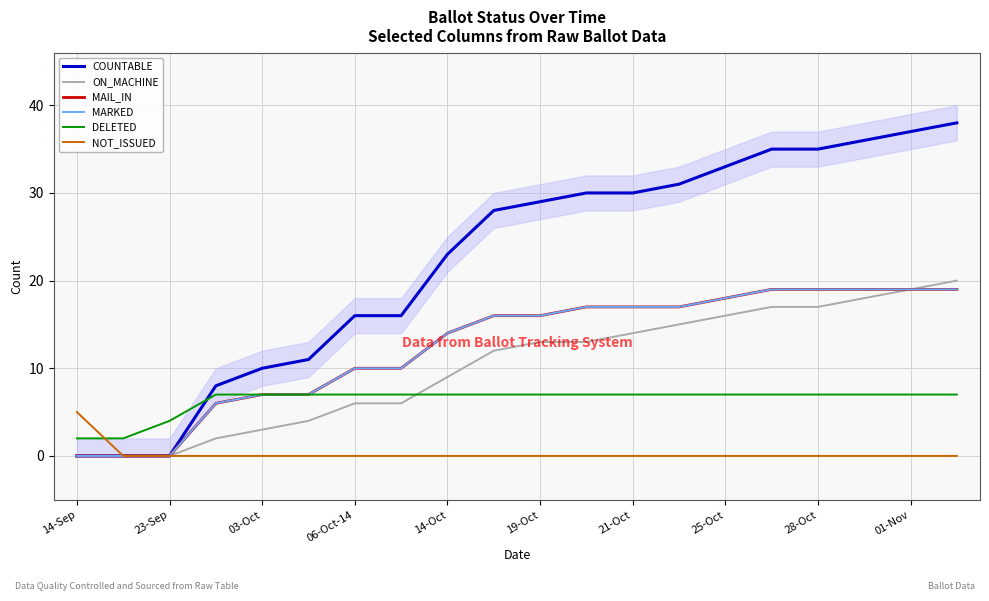

Rank the series by their maximum value, from lowest to highest.

NOT_ISSUED, DELETED, MAIL_IN, MARKED, ON_MACHINE, COUNTABLE